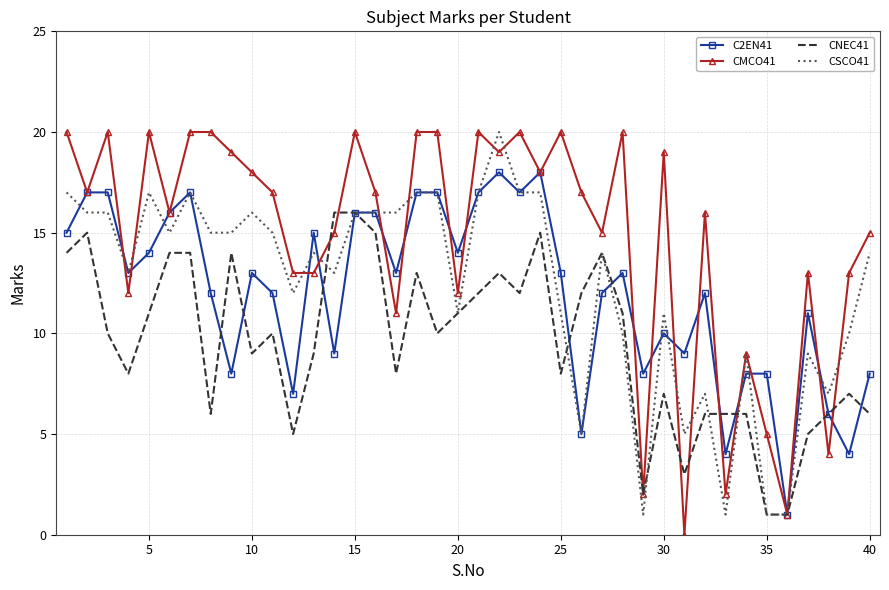

Which series has the largest total across all categories?

CMCO41